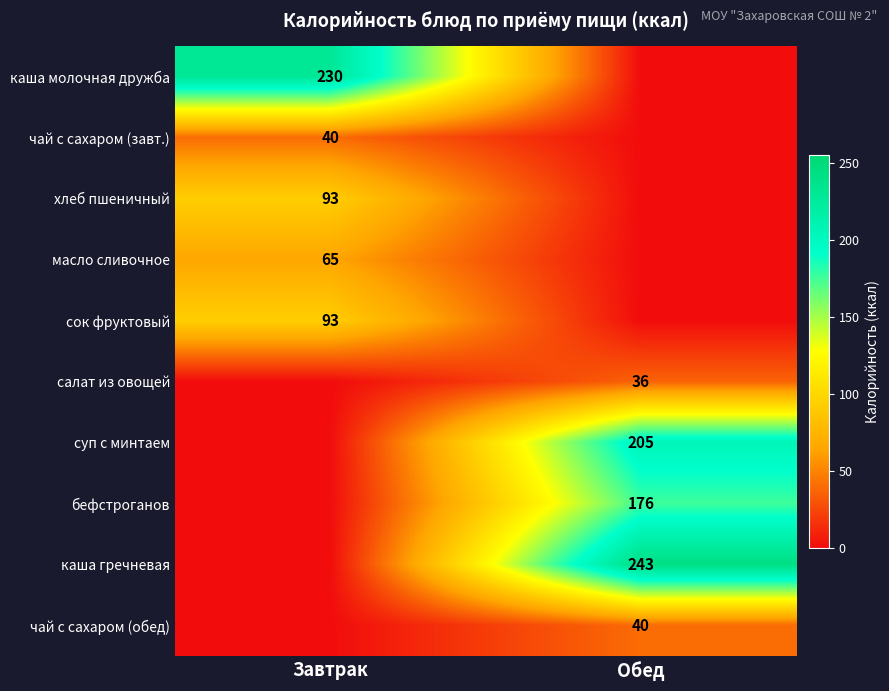

What is the greatest value displayed?

243.0